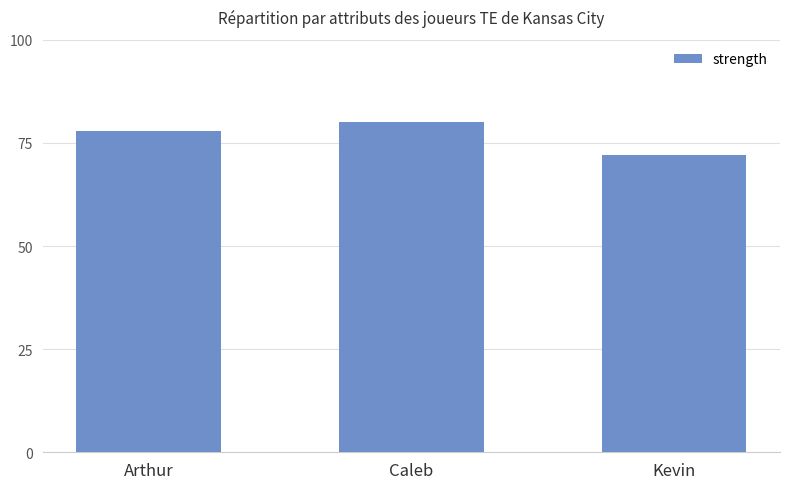

What is the label of the 3rd bar from the right?

Arthur